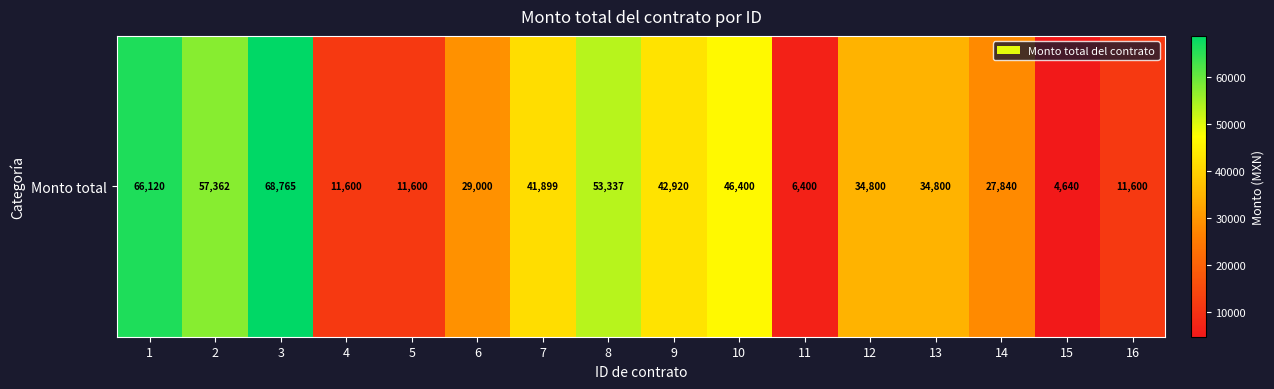

At which label is the value closest to 36702?

12